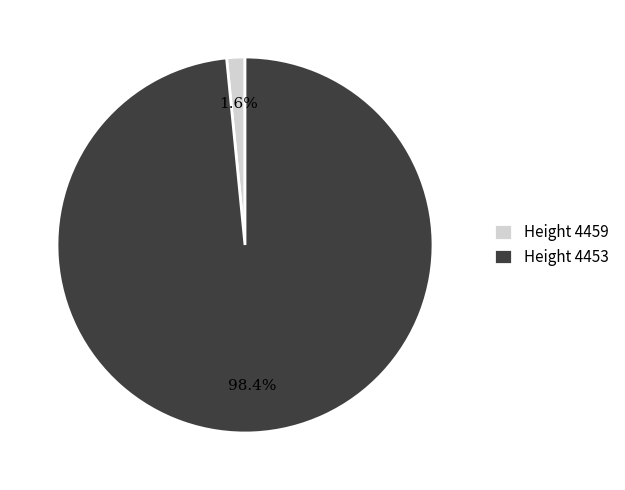

What is the total percentage of Height 4453 and Height 4459?

100.0%